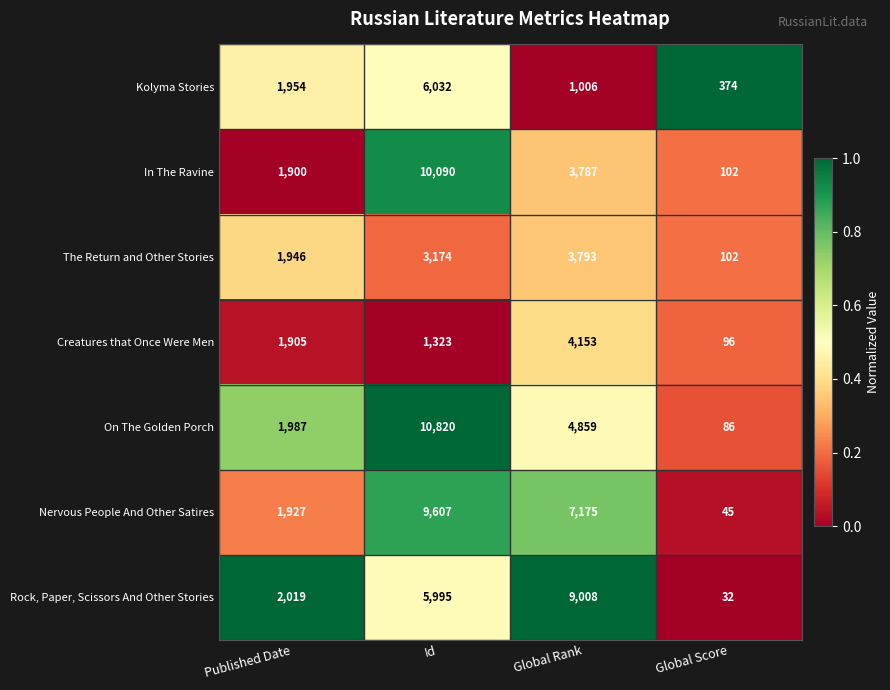

What is the sum of all Rock, Paper, Scissors And Other Stories values?

17054